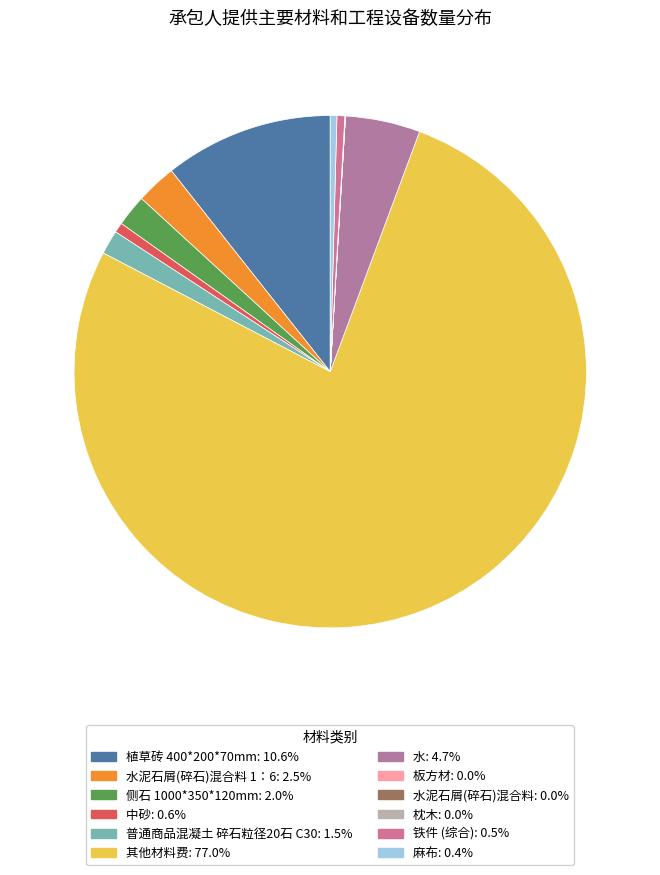

How many segments does this pie chart have?

12